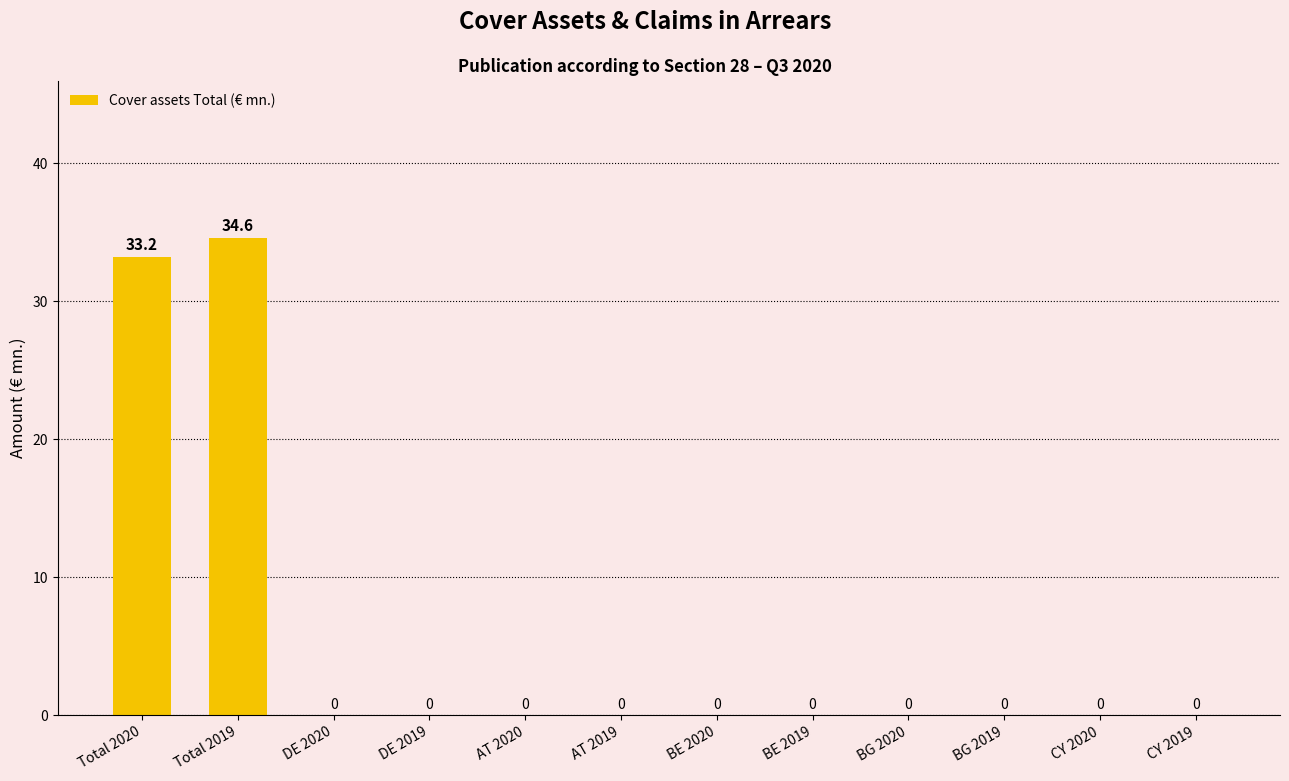

What is the sum of the values at Total 2020 and DE 2019?

33.2